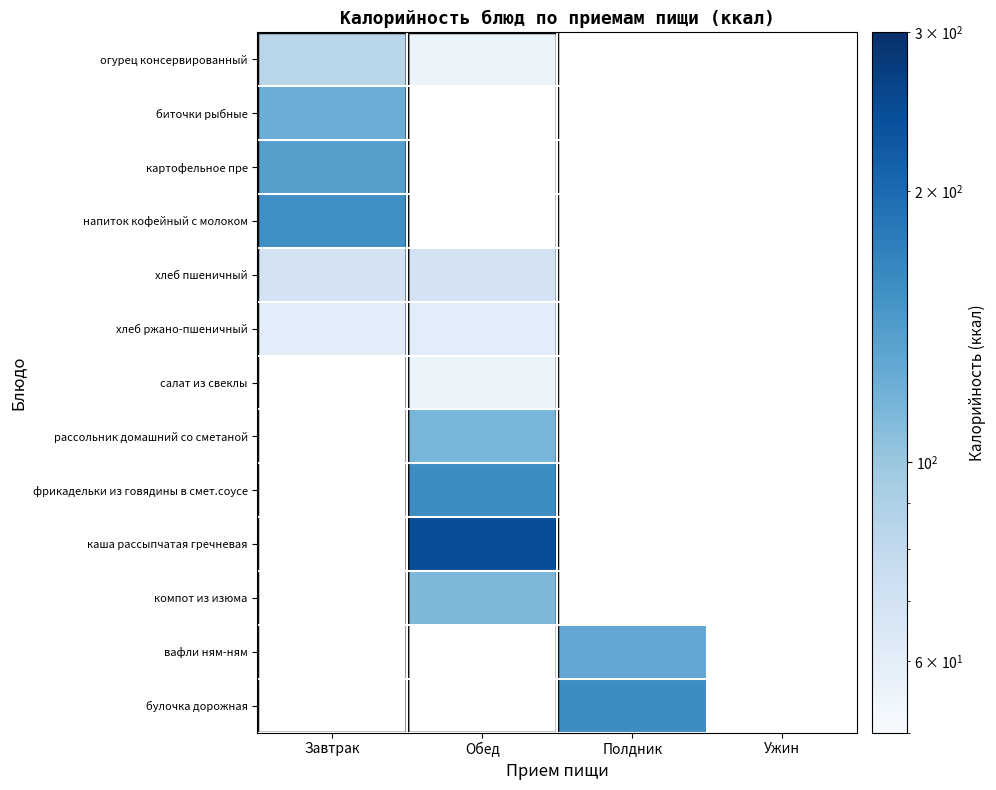

At which category is the sum across all series the highest?

Обед